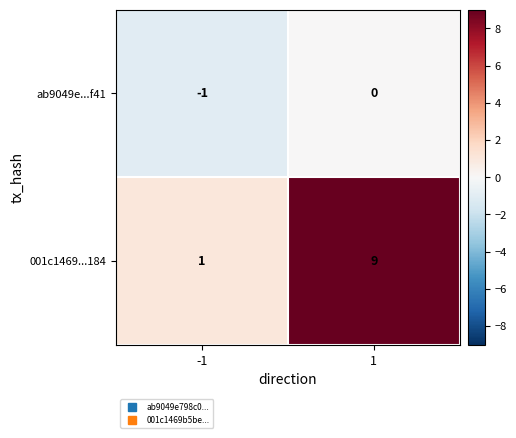

What is the difference between the maximum and minimum values in the 001c1469...184 series?

8